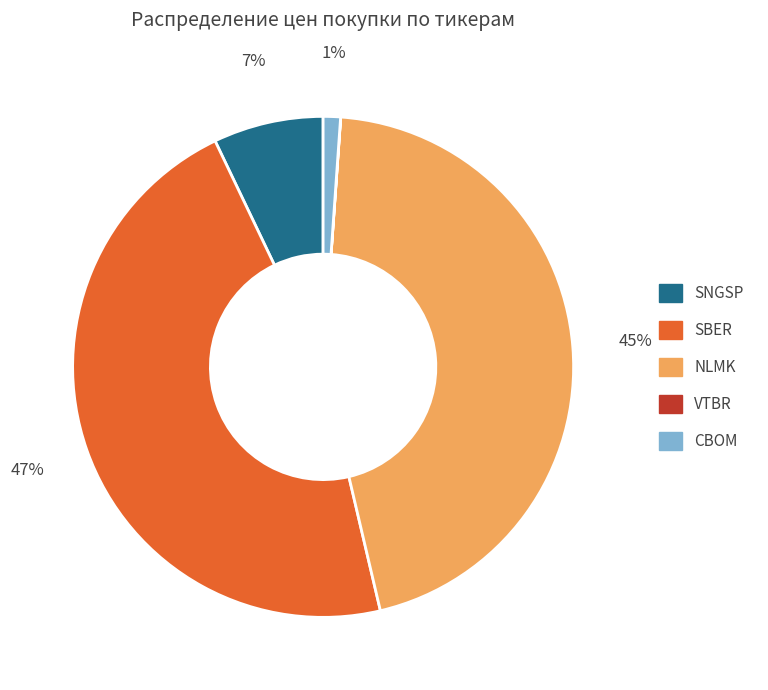

Is there a majority slice in this chart?

No